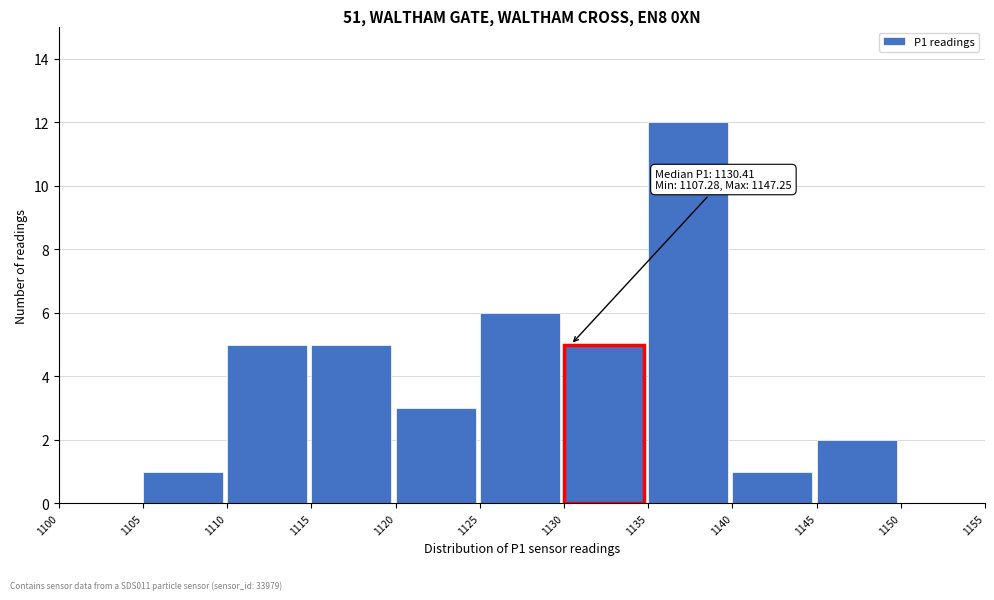

Over which range of the x-axis is the bar tallest?

1135 to 1140